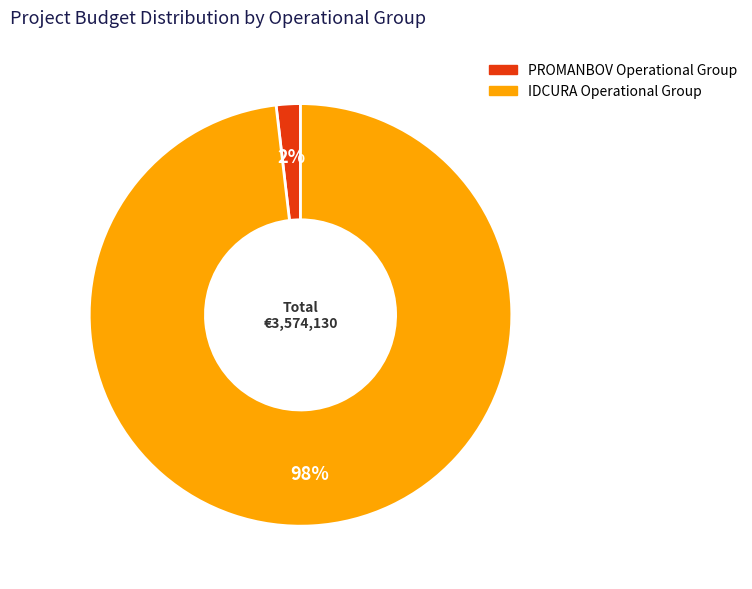

Between PROMANBOV and IDCURA, which is larger?

IDCURA